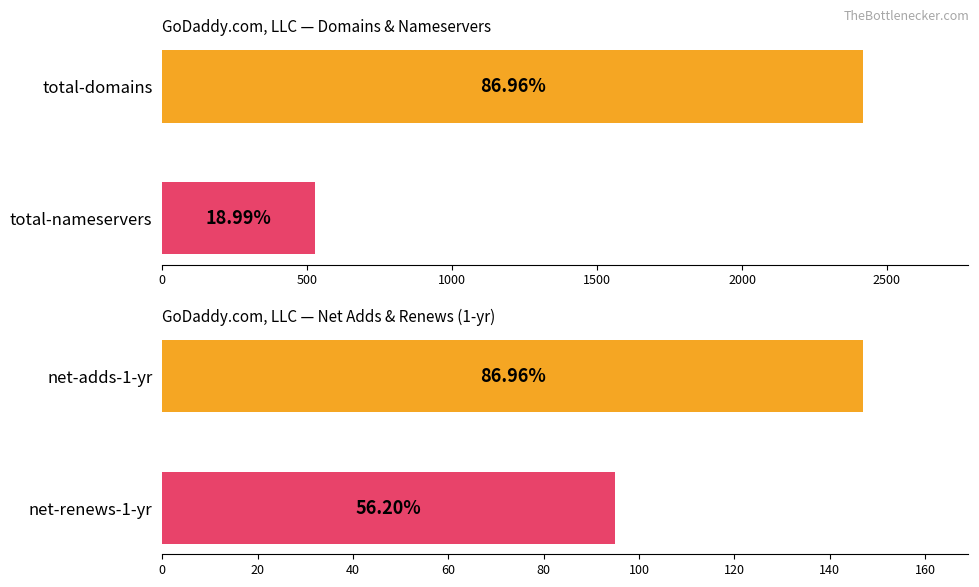

The total-nameservers series shows 198 at NameCheap. True or false?

False